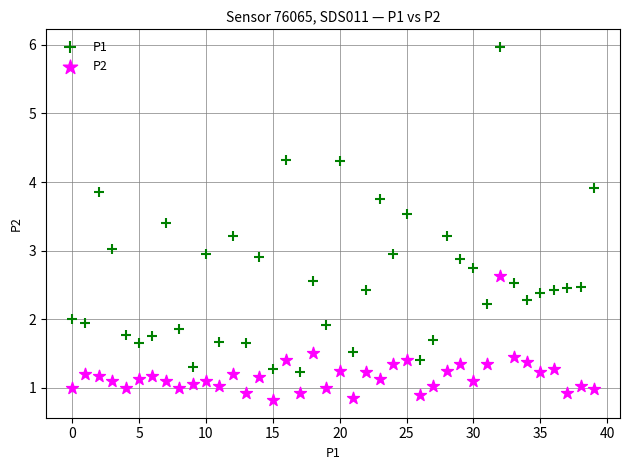

Which series reaches the minimum Y coordinate?

P2